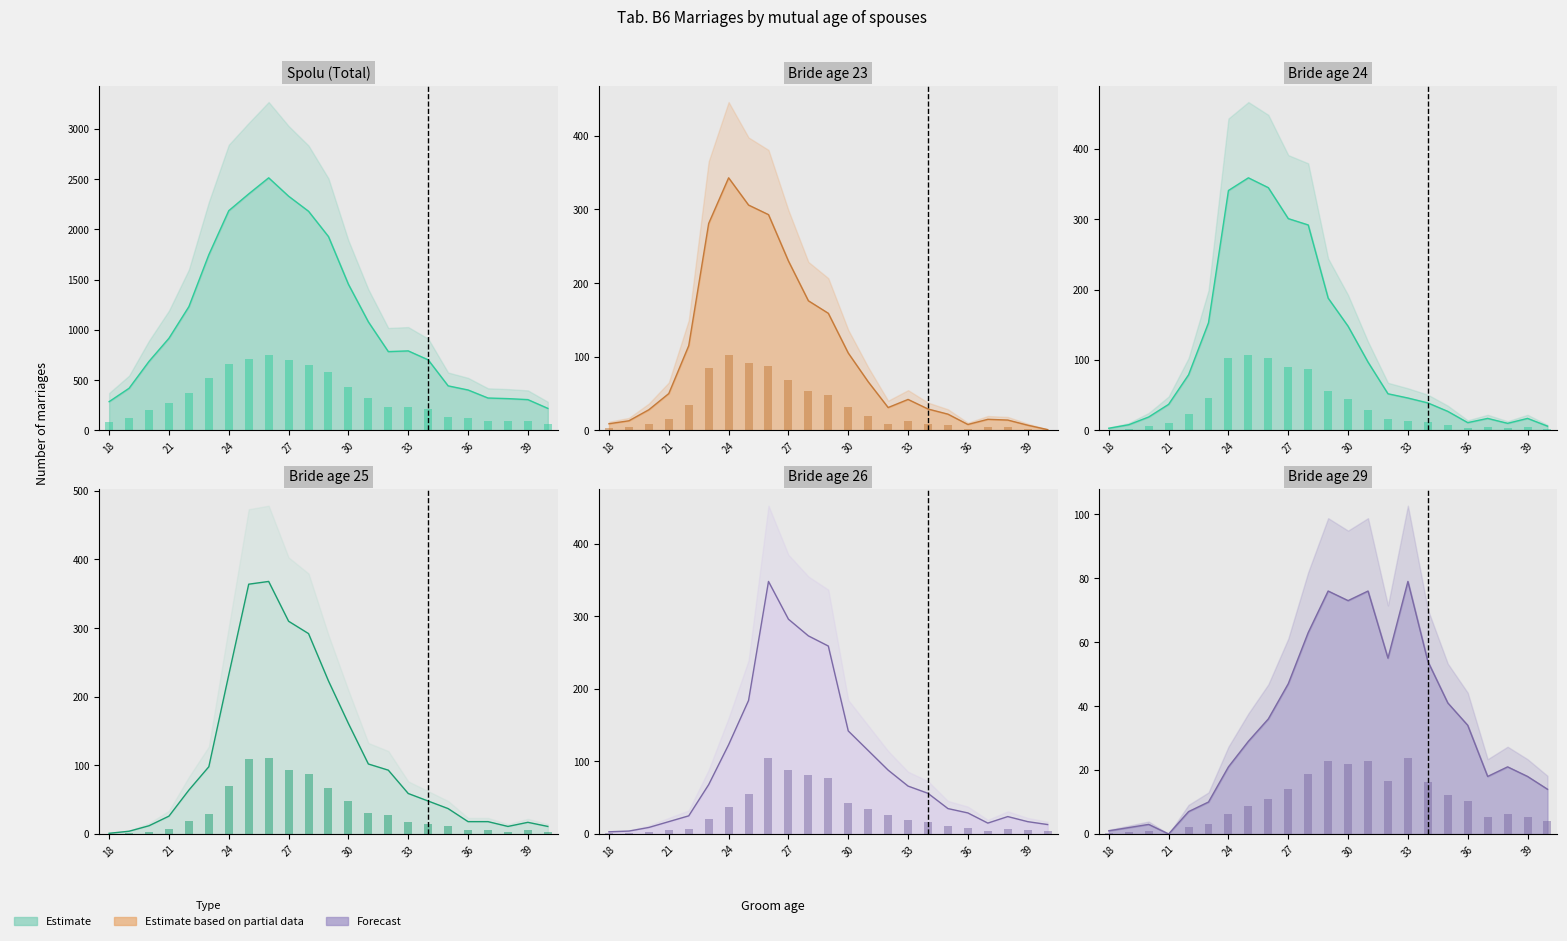

What is the minimum value for Spolu (Total) bars?

65.7